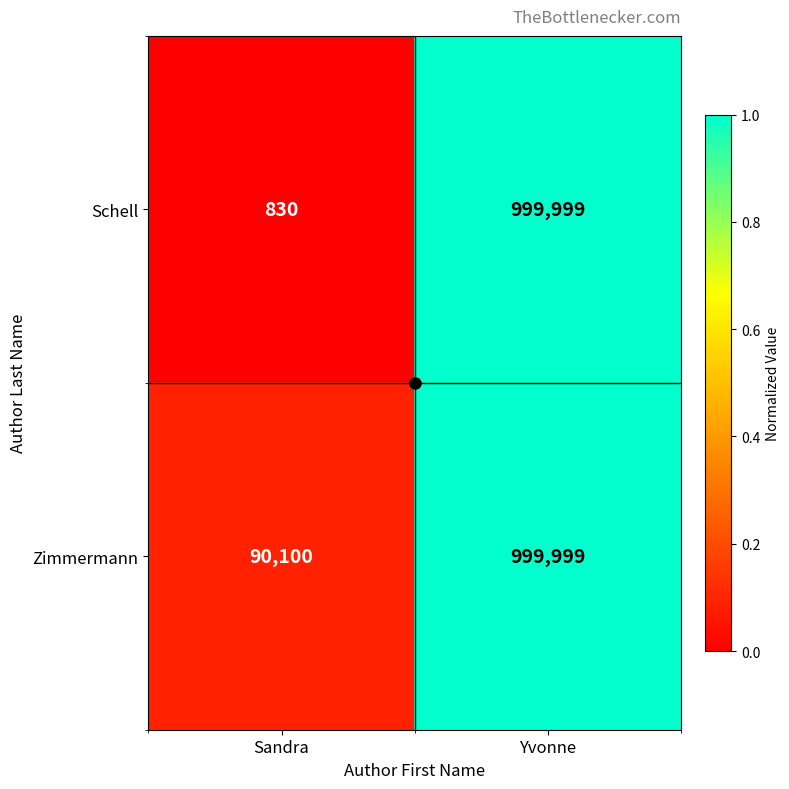

List the series in order of their overall mean, highest first.

Zimmermann, Schell